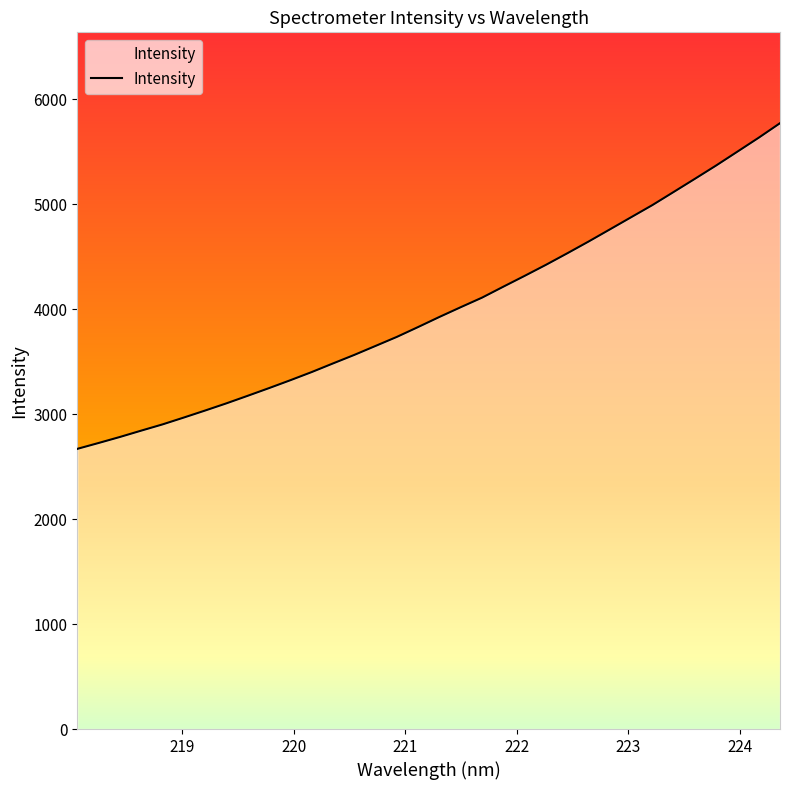

What is the minimum value shown in the chart?

2670.0